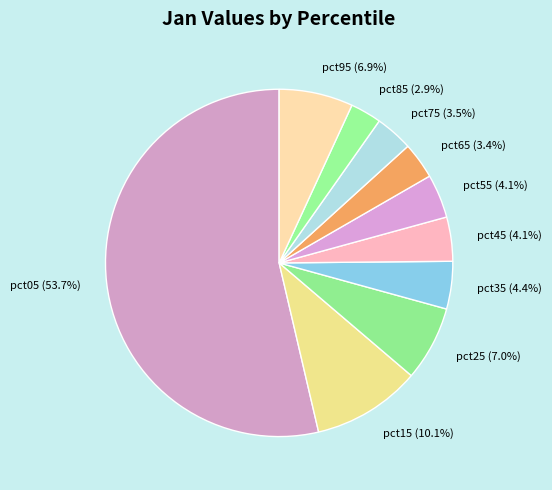

Which category has the biggest portion of the pie?

pct05